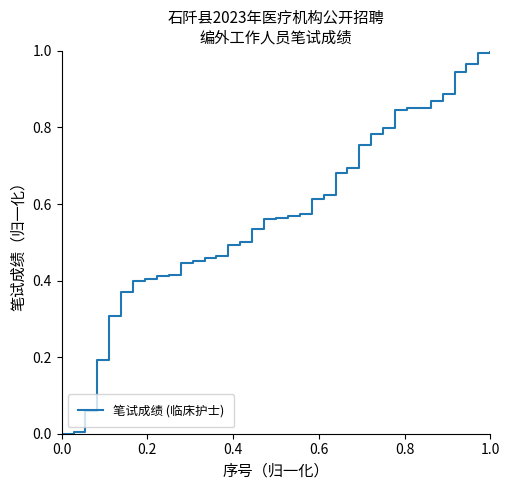

How many lines are shown in the chart?

1